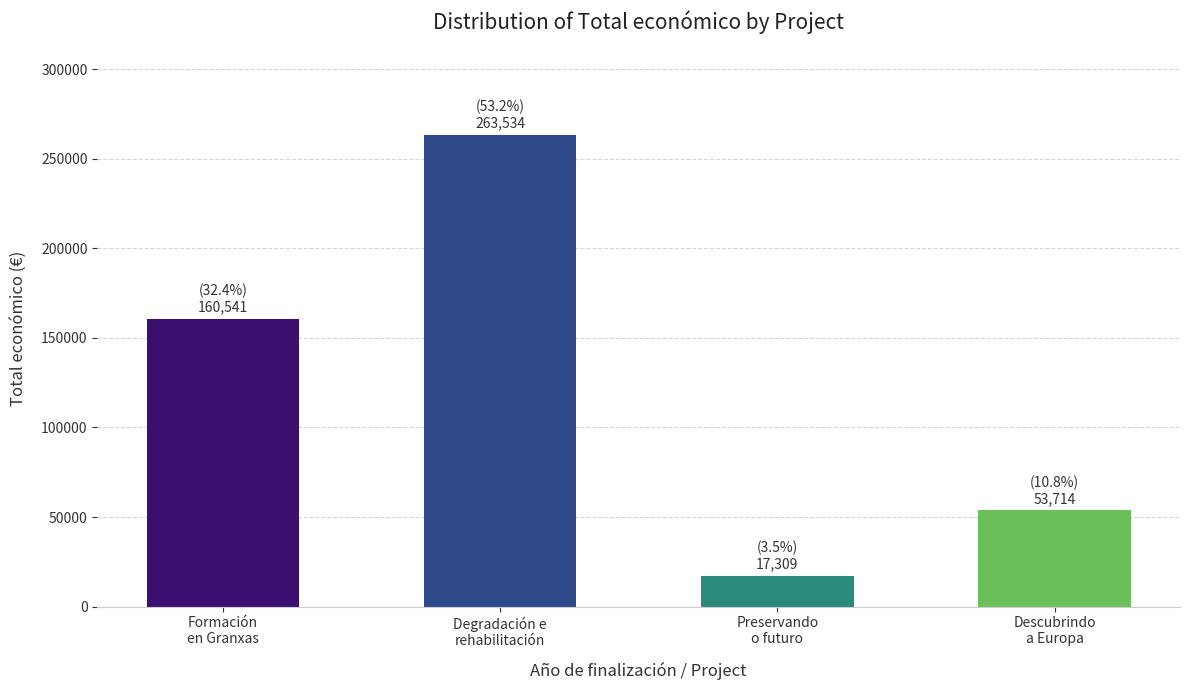

Reading right to left, what are all the values shown in this chart?

Descubrindo
a Europa=53714	Preservando
o futuro=17309	Degradación e
rehabilitación=263534	Formación
en Granxas=160541